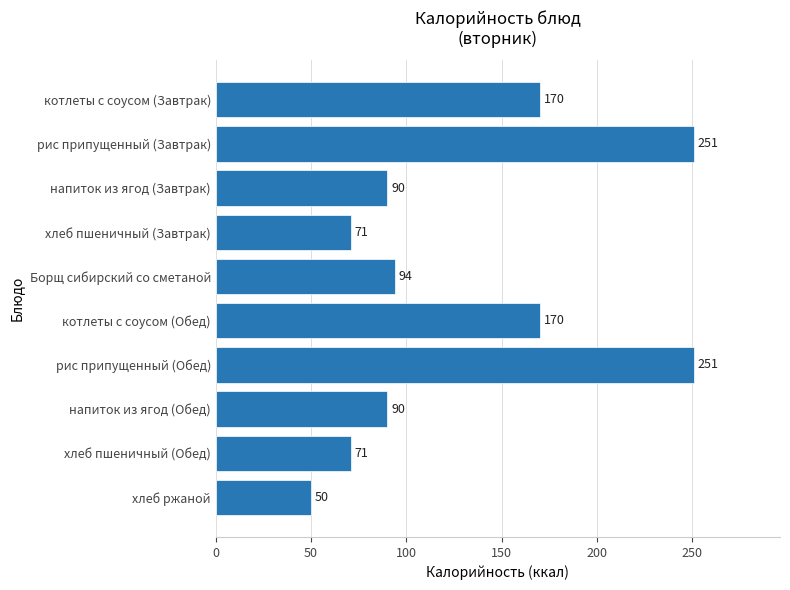

What is the average value?

131